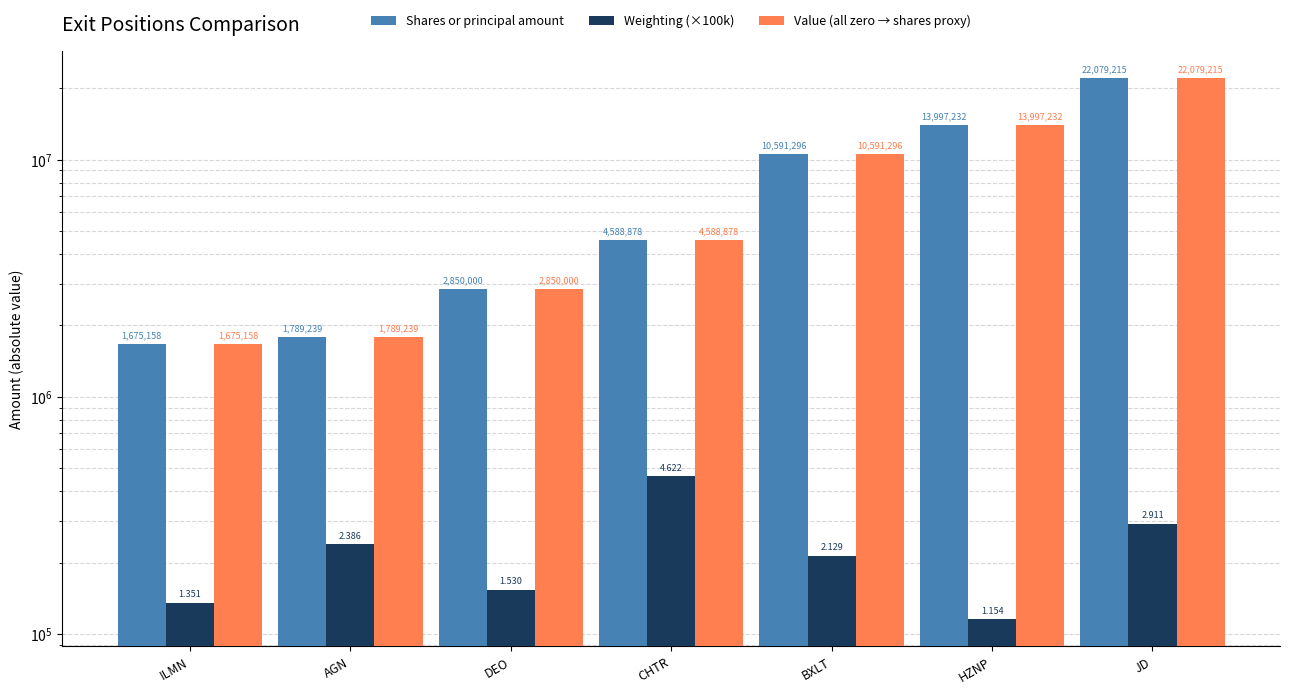

At ILMN, list the series in order from smallest to largest.

Weighting (×100k), Shares or principal amount, Value (all zero → shares proxy)